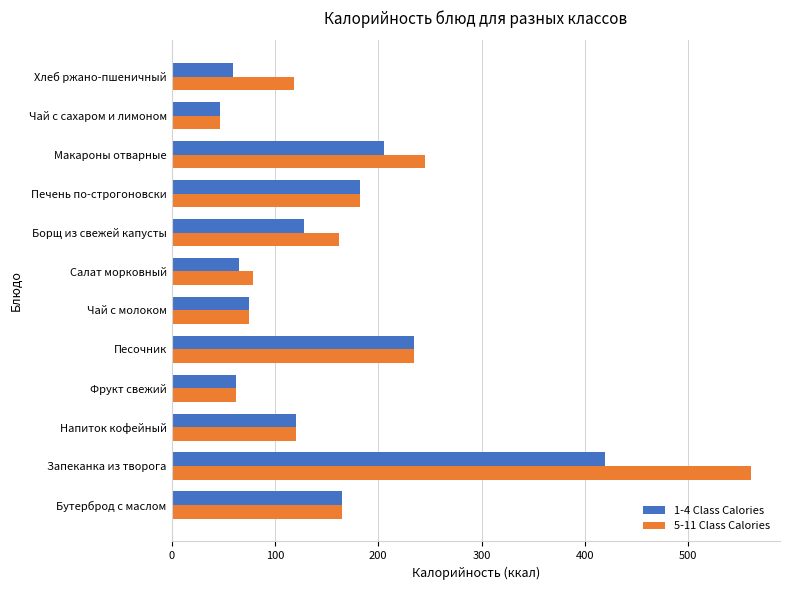

List the series in order of their peak value, highest first.

5-11 Class Calories, 1-4 Class Calories